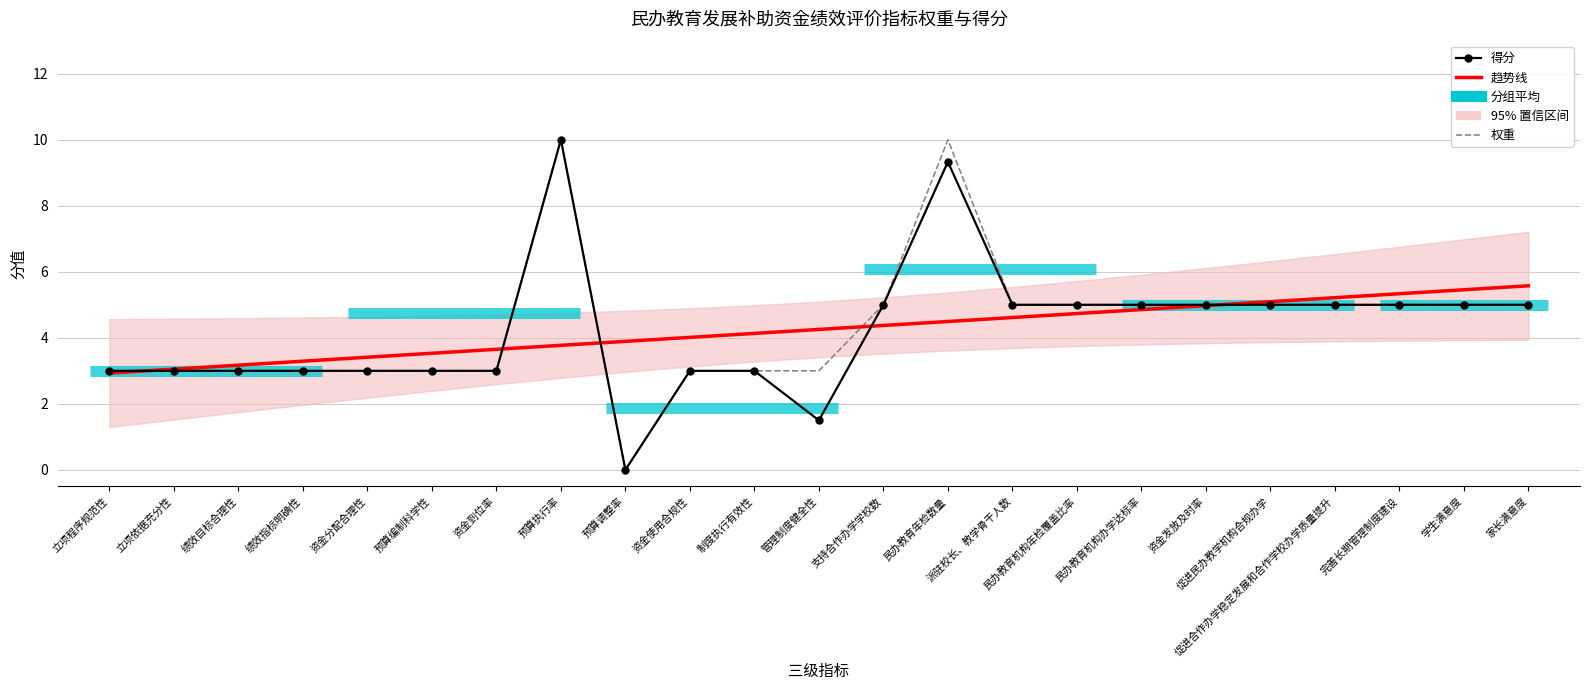

Where is 得分 nearest to the value 5?

支持合作办学学校数